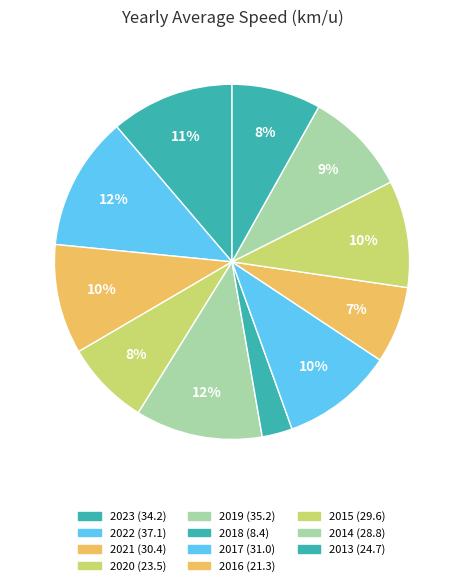

What is the change in value from 2023 to 2014?

-5.4